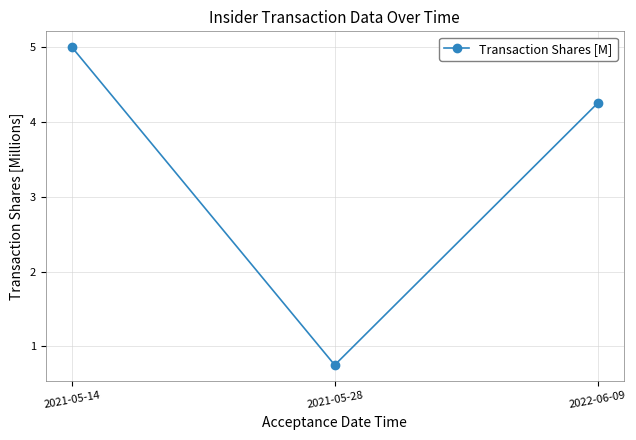

How many data points does each series have?

3